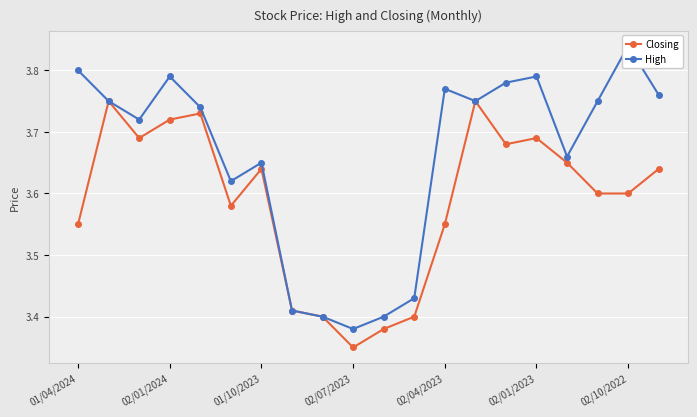

Reading right to left, what are all the values shown in this chart?

Closing: 3.6	3.6	3.6	3.6	3.7	3.7	3.8	3.5	3.4	3.4	3.4	3.4	3.4	3.6	3.6	3.7	3.7	3.7	3.8	3.5
High: 3.8	3.8	3.8	3.7	3.8	3.8	3.8	3.8	3.4	3.4	3.4	3.4	3.4	3.6	3.6	3.7	3.8	3.7	3.8	3.8